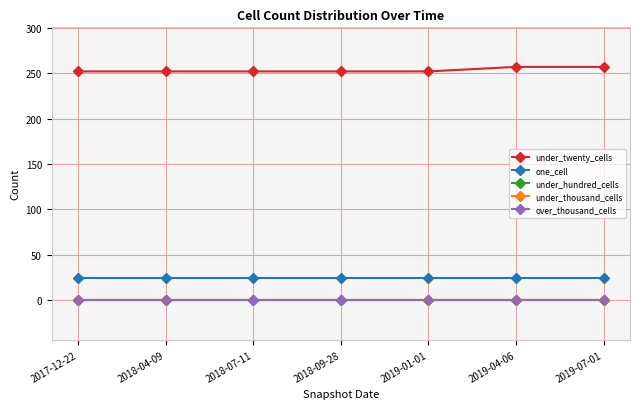

True or false: under_hundred_cells and over_thousand_cells intersect in this chart.

False